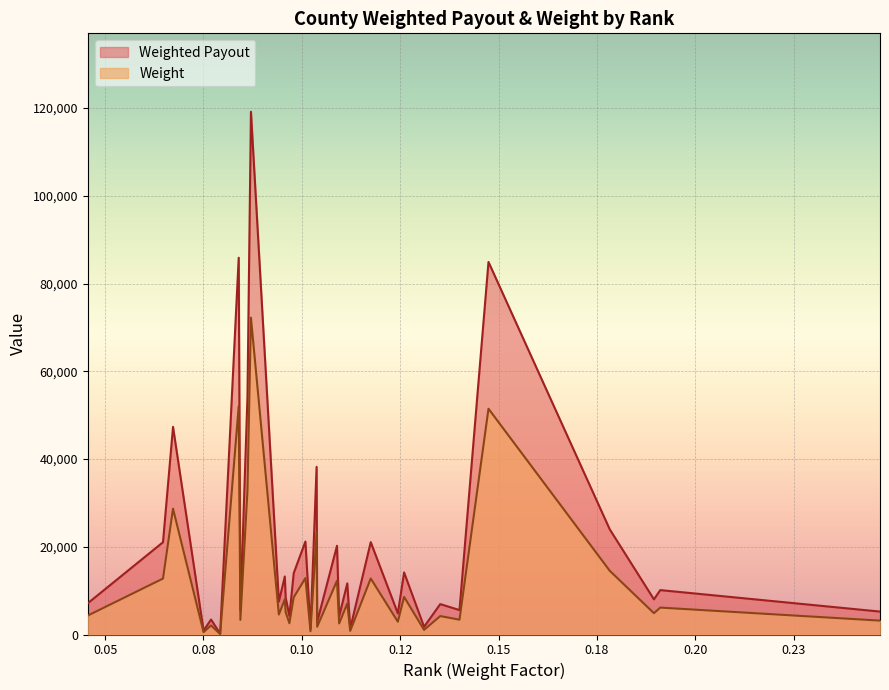

How many categories are shown in the chart?

34